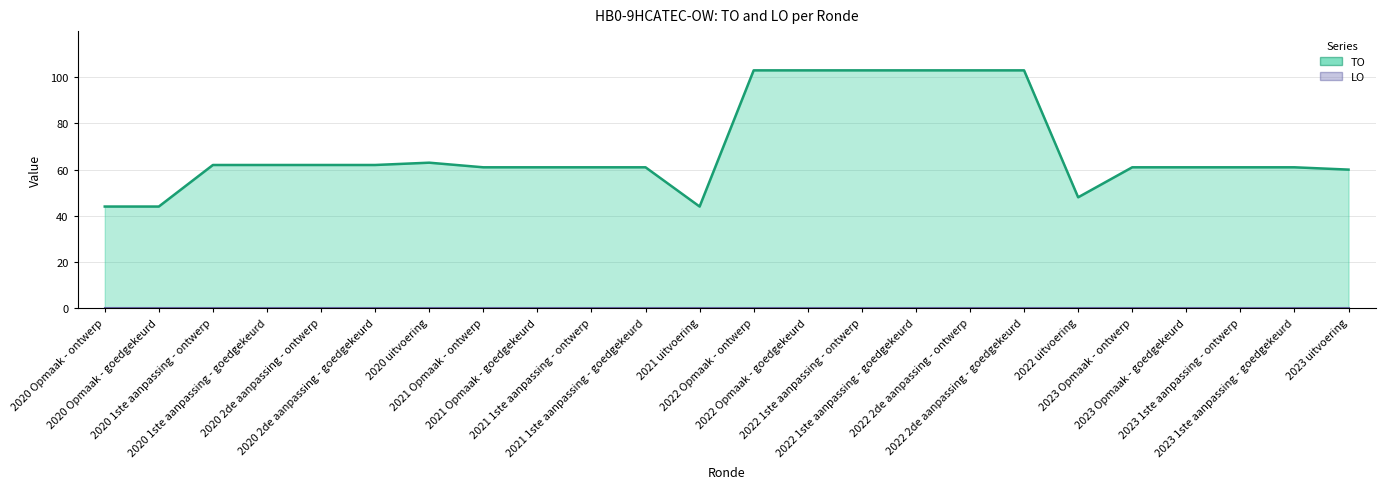

What is the label of the 15th point from the left?

2022 1ste aanpassing - ontwerp